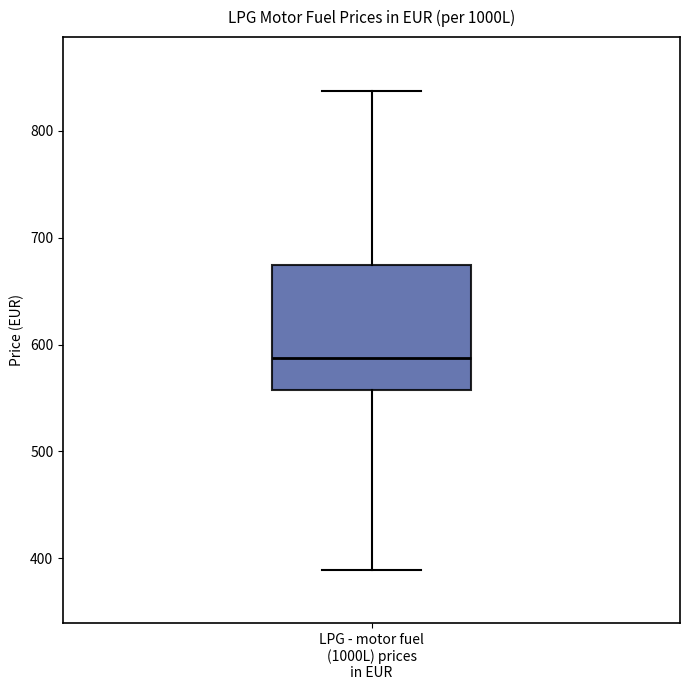

Transcribe this box plot: give where the median line is, the range the box spans, and where the two whiskers end, as read against the y-axis. The values are not printed on the chart, so give them approximately, as read against the axis.

median 590, box 560 to 670, whiskers 390 to 840